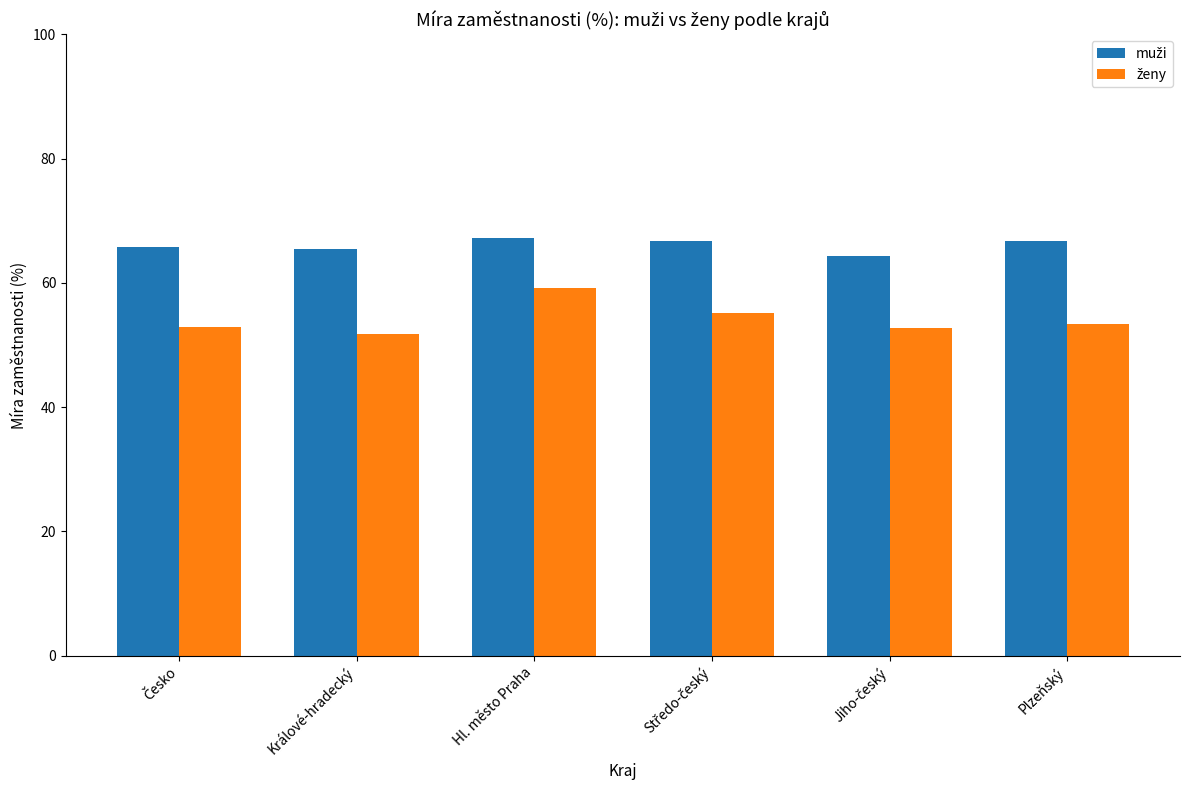

What is the maximum value shown in the chart?

67.2